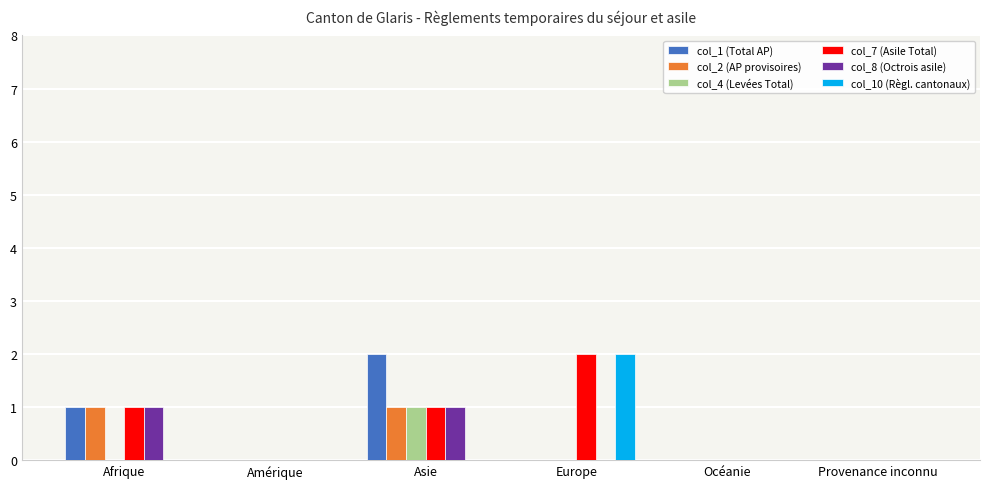

Reading left to right, list all the values displayed in this chart.

col_1 (Total AP): 1	0	2	0	0	0
col_2 (AP provisoires): 1	0	1	0	0	0
col_4 (Levées Total): 0	0	1	0	0	0
col_7 (Asile Total): 1	0	1	2	0	0
col_8 (Octrois asile): 1	0	1	0	0	0
col_10 (Règl. cantonaux): 0	0	0	2	0	0